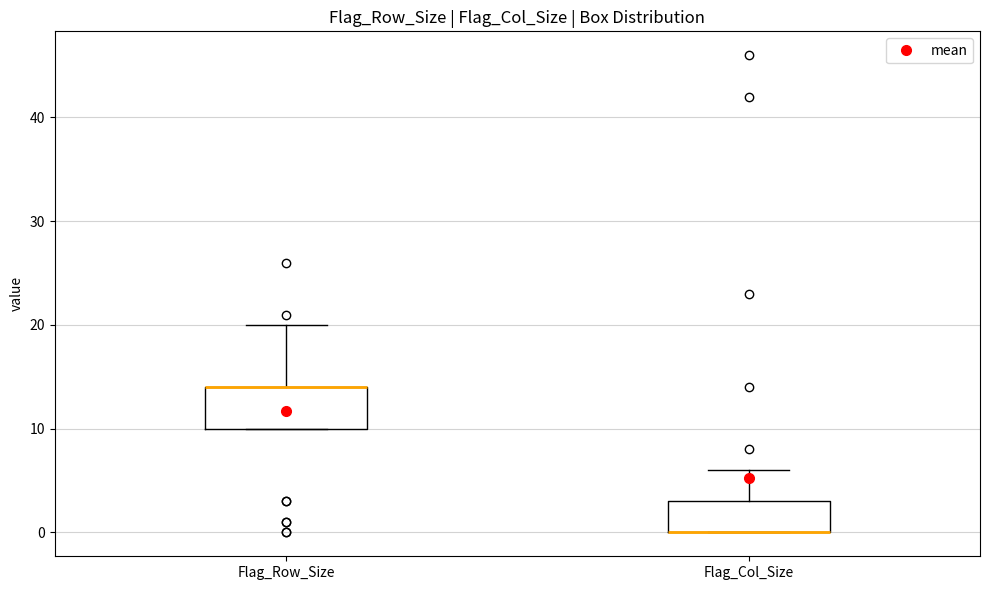

Reading left to right, read every box against the y-axis: the position of its median line, the range the box covers, and the ends of its whiskers. The values are not printed on the chart, so give them approximately, as read against the axis.

Flag_Row_Size: median 14 (drawn on the box's upper edge), box 10 to 14, whiskers 10 to 20
Flag_Col_Size: median 0 (drawn on the box's lower edge), box 0 to 3, whiskers 0 to 6